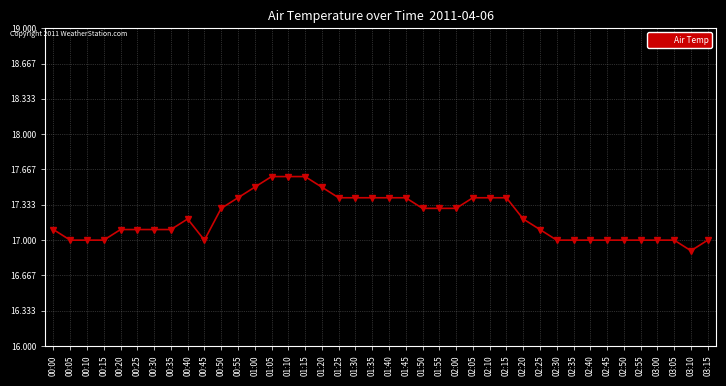

What is the value of the 13th point from the left?

17.5